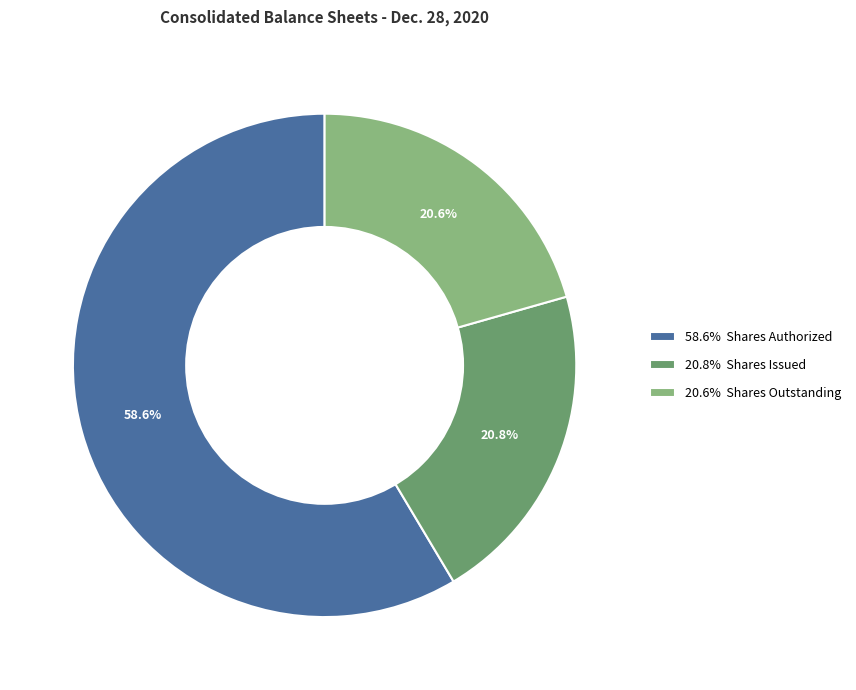

What is the ratio of the value at 58.6% Shares Authorized to the value at 20.8% Shares Issued?

2.8